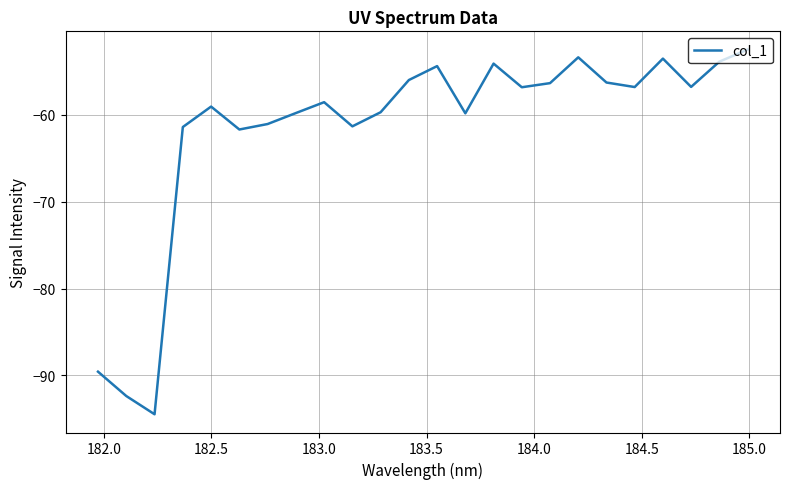

What is the difference between the maximum and minimum values?

42.0